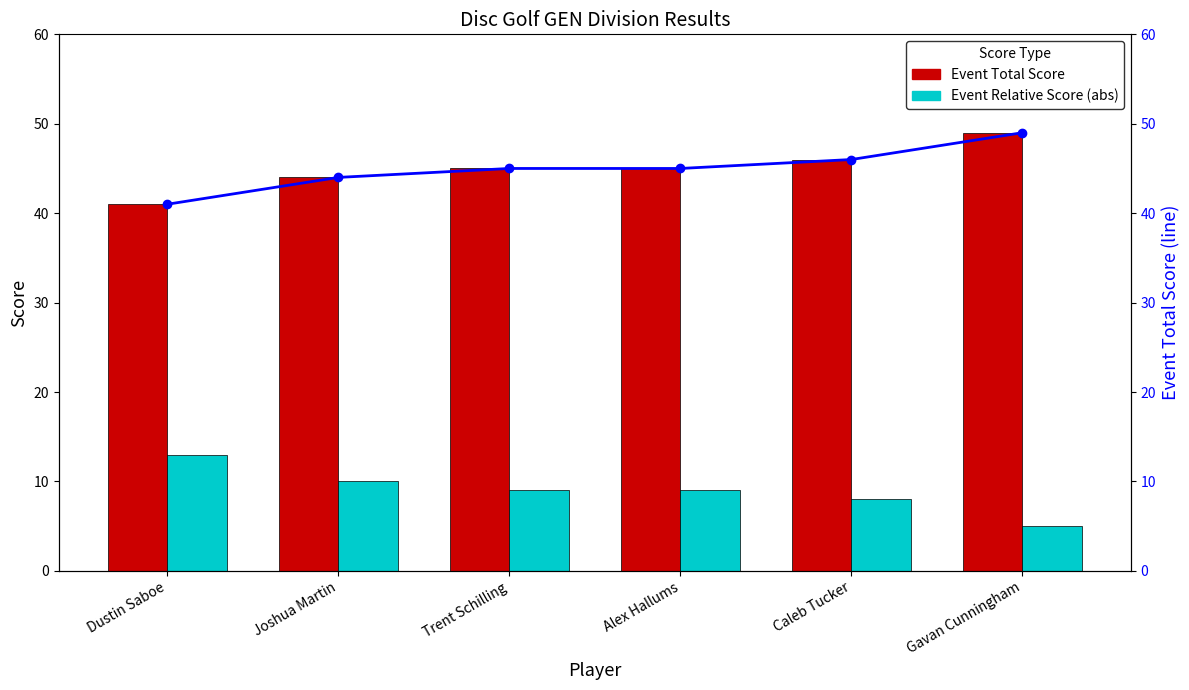

Are the bars horizontal?

No